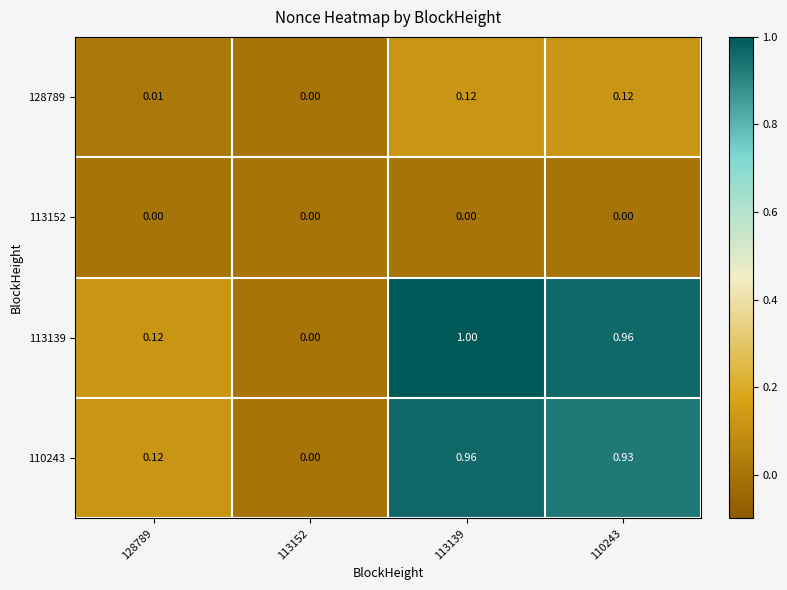

List the series in order of their peak value, highest first.

113139, 110243, 128789, 113152